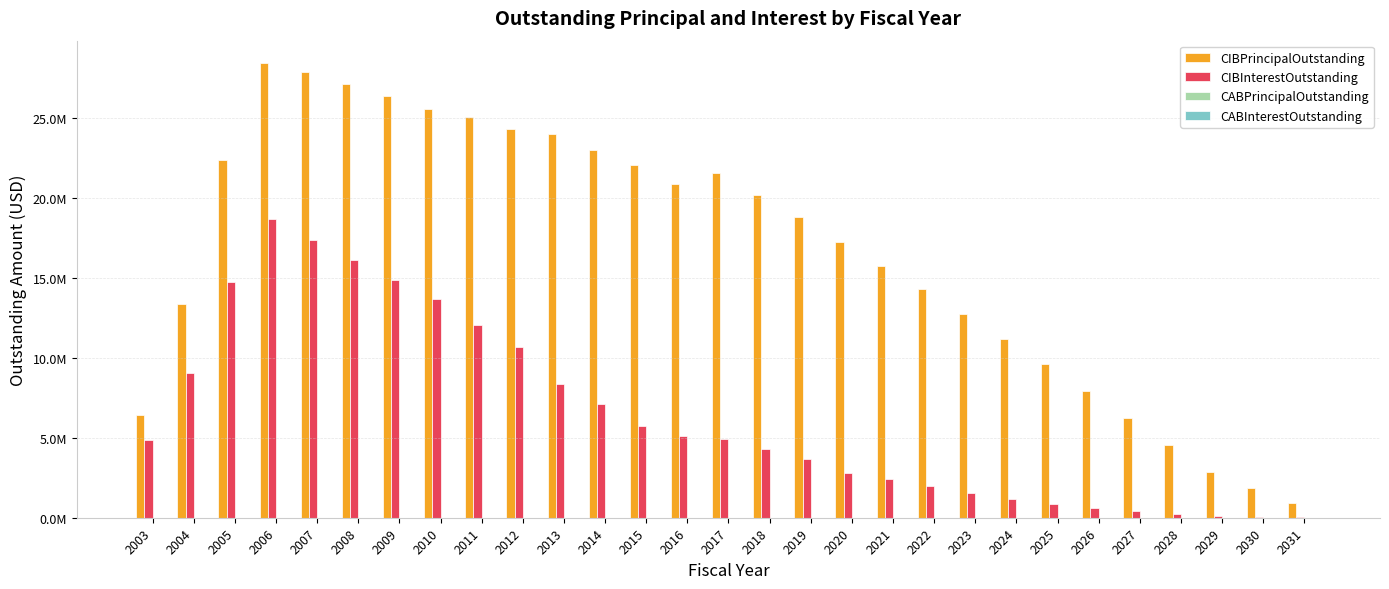

Are the bars horizontal?

No